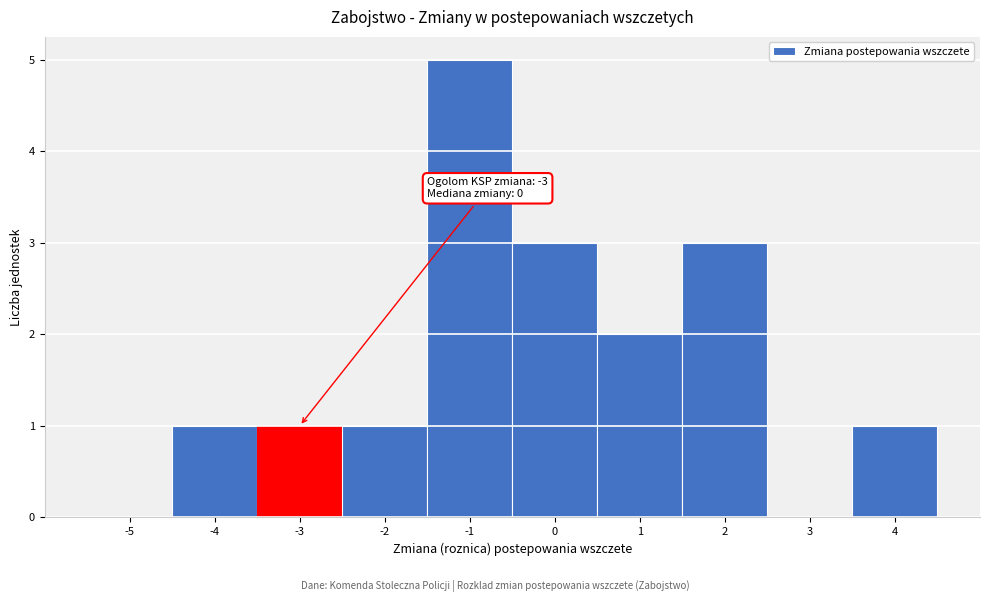

Reading left to right, what are all the values shown in this chart?

-5=0	-4=1	-3=1	-2=1	-1=5	0=3	1=2	2=3	3=0	4=1